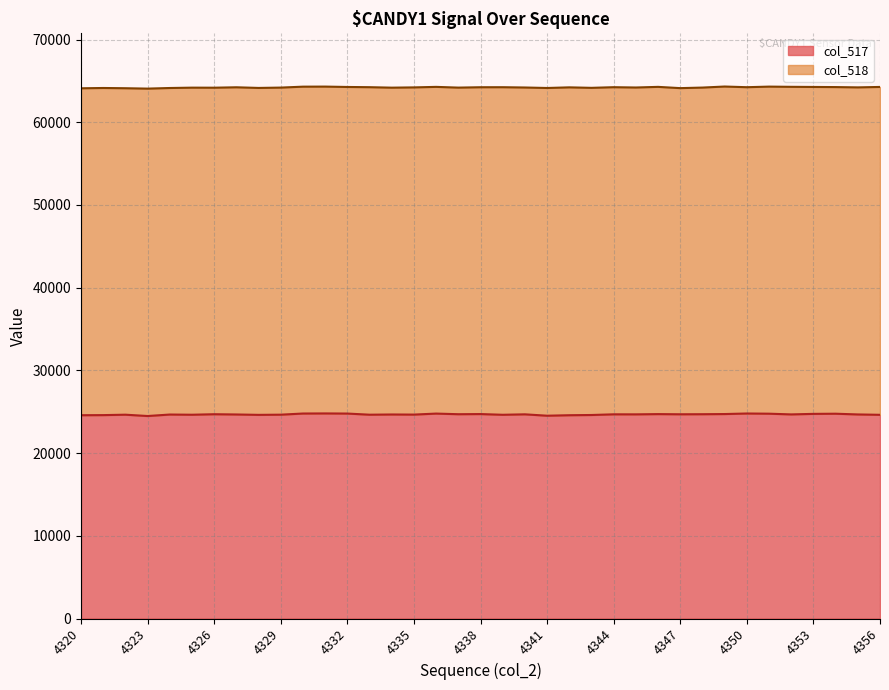

What is the difference between the values at 4330 and 4349?

63